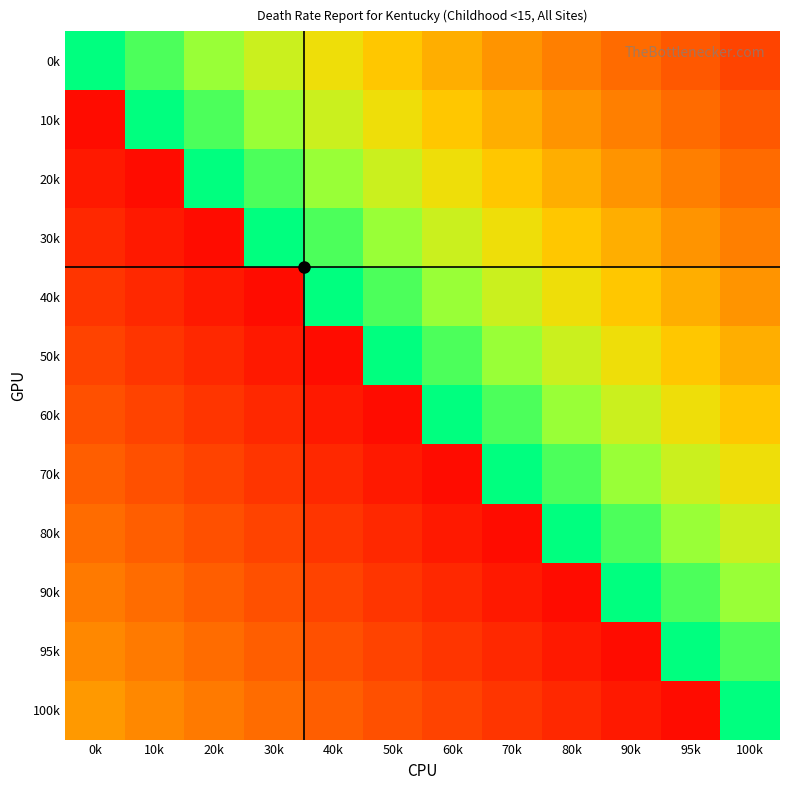

Rank the series at 60k from lowest to highest value.

60k, 50k, 40k, 30k, 20k, 10k, 0k, 100k, 95k, 90k, 80k, 70k